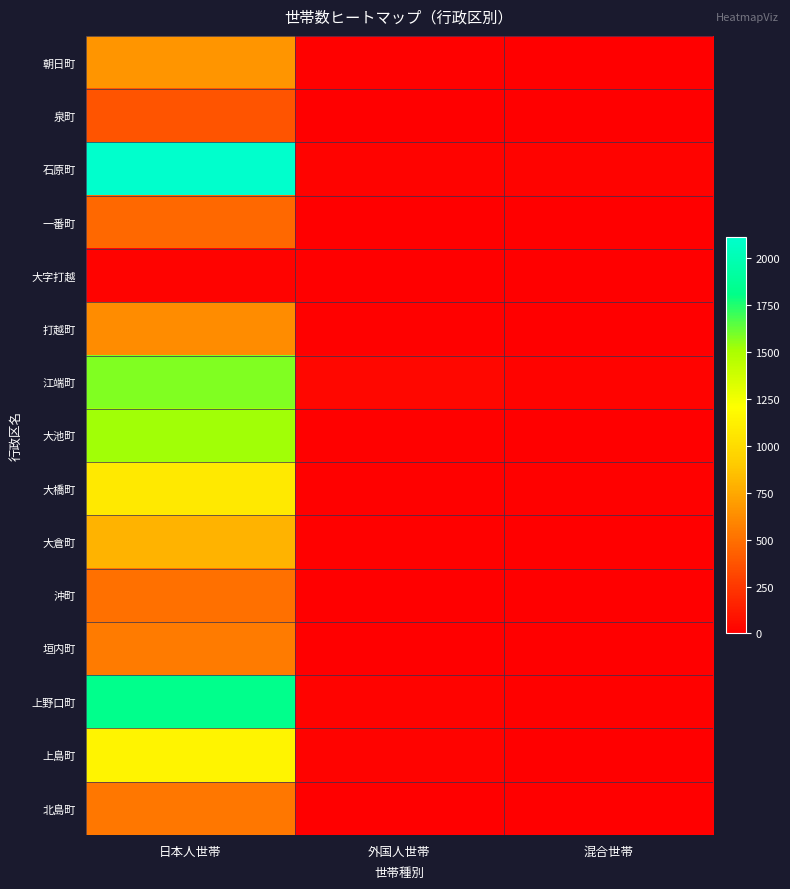

Rank the series by their maximum value, from lowest to highest.

大字打越, 泉町, 一番町, 沖町, 北島町, 垣内町, 打越町, 朝日町, 大倉町, 大橋町, 上島町, 大池町, 江端町, 上野口町, 石原町